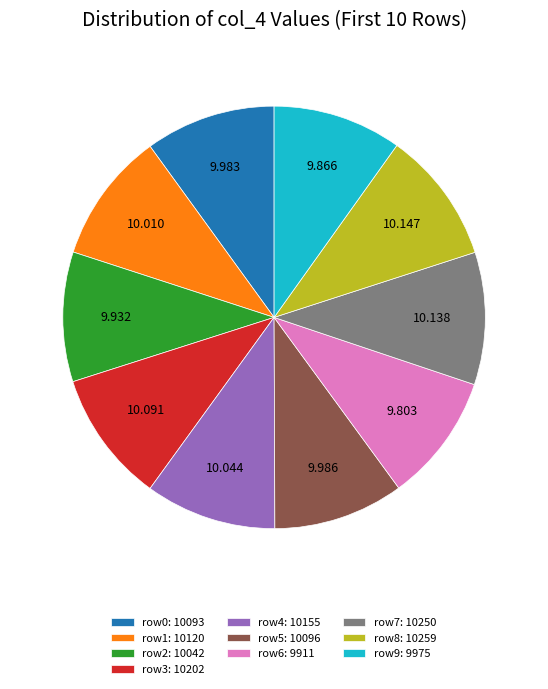

Combined, do row2: 10042 and row9: 9975 account for over 50%?

No